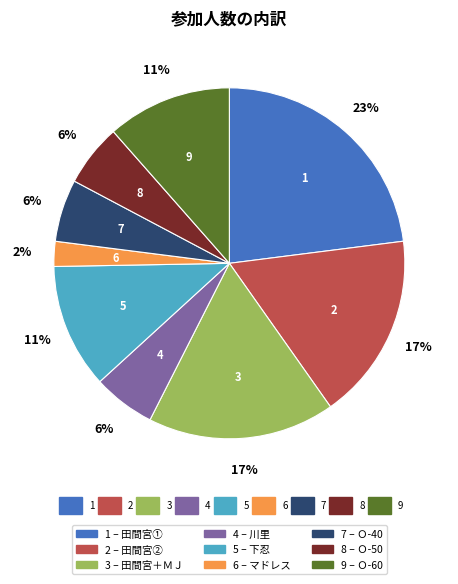

To the nearest percent, what is the average slice percentage?

11%